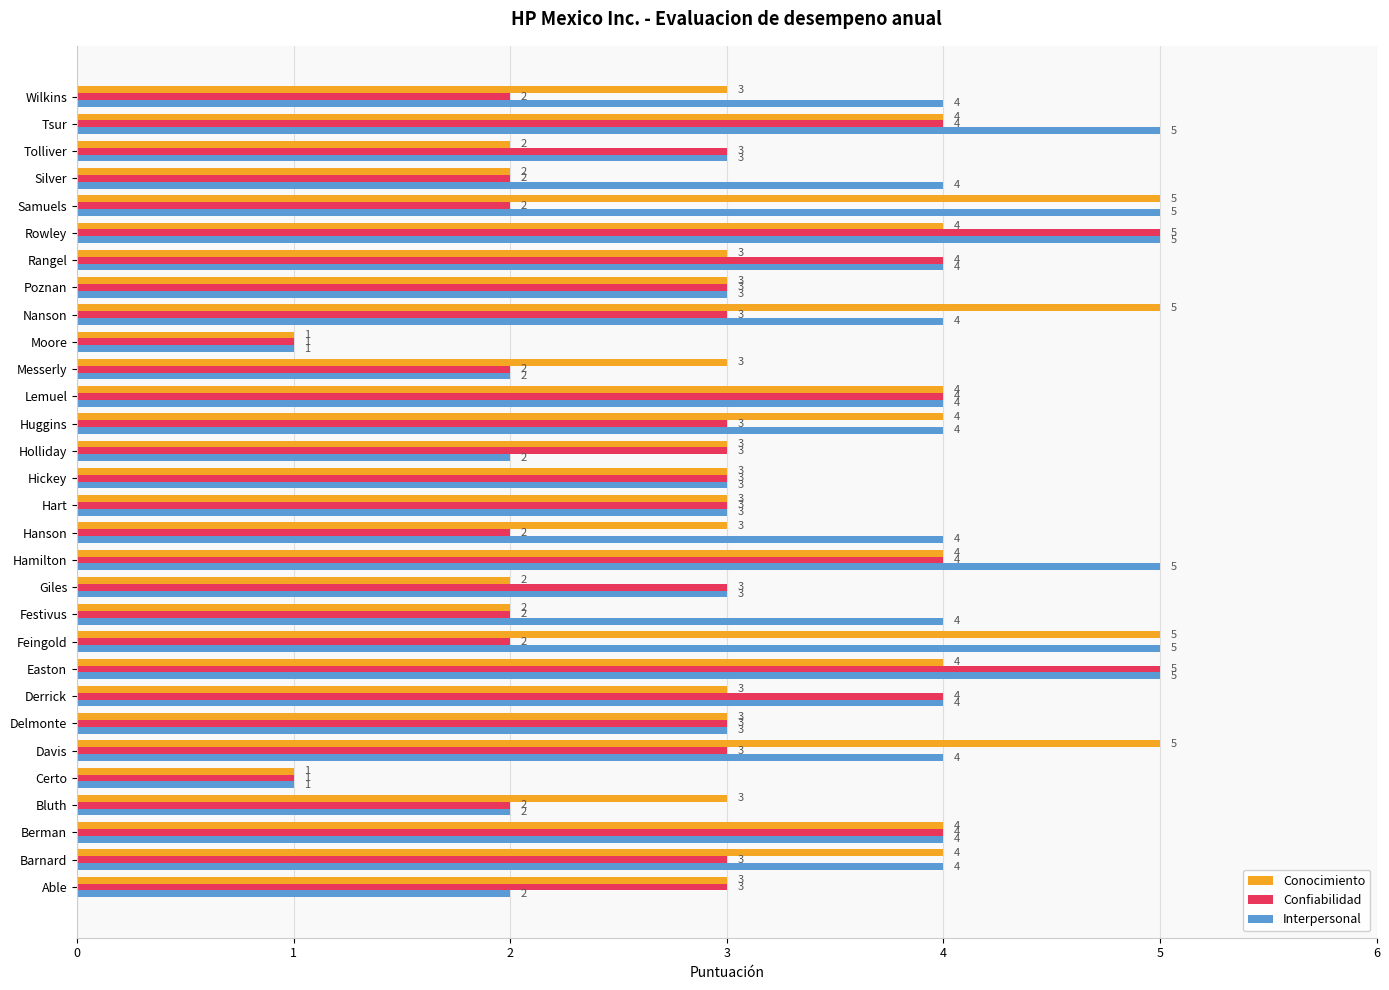

What is the sum of all Confiabilidad values?

88